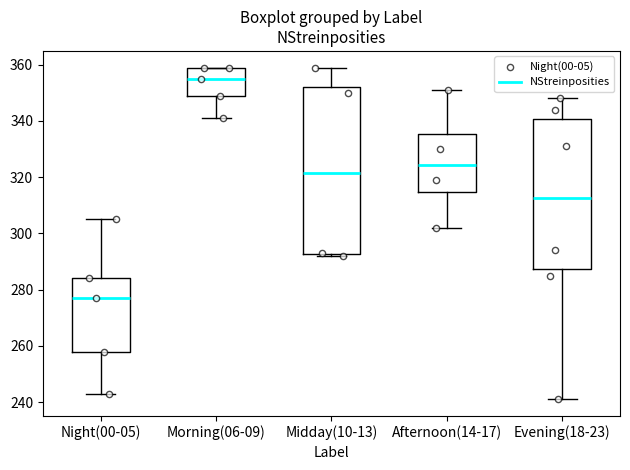

Which box's median line is the highest?

Morning(06-09)